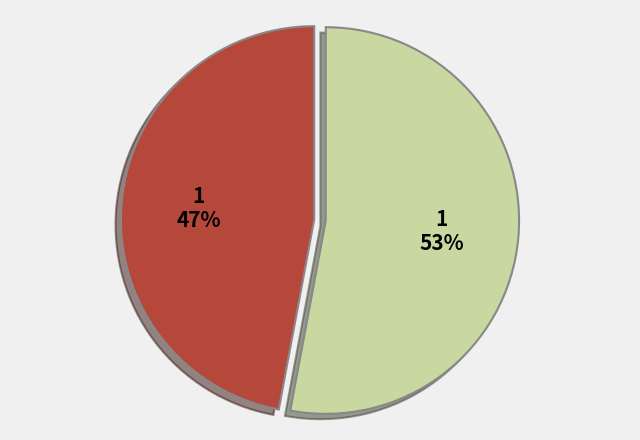

To the nearest percent, what is the average slice percentage?

50%